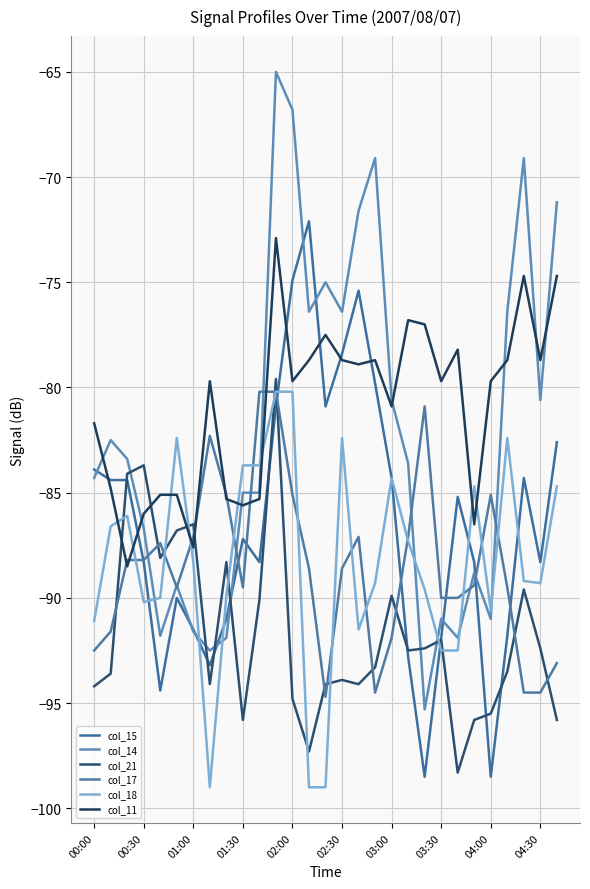

How many intersections are there between col_11 and col_18?

8